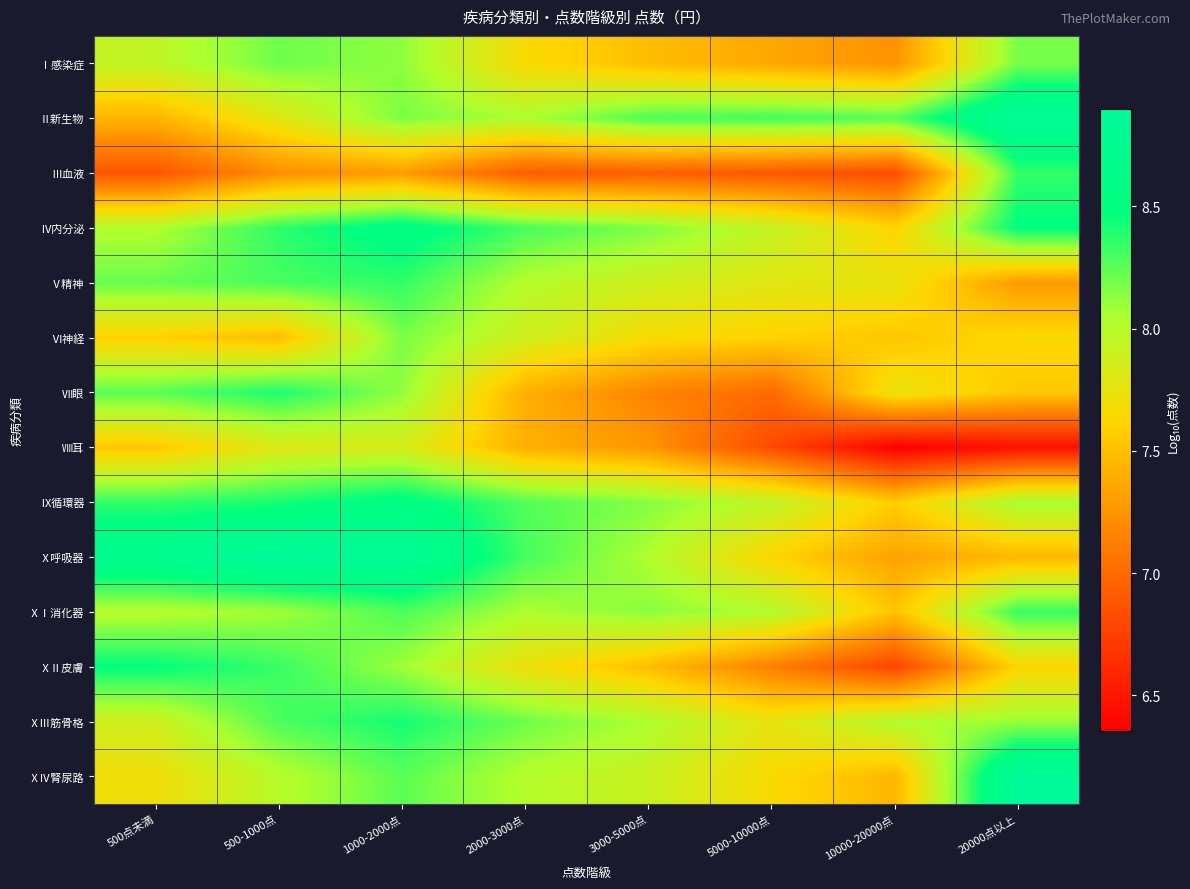

What is the spread (max minus min) of values at 2000-3000点?

1.4